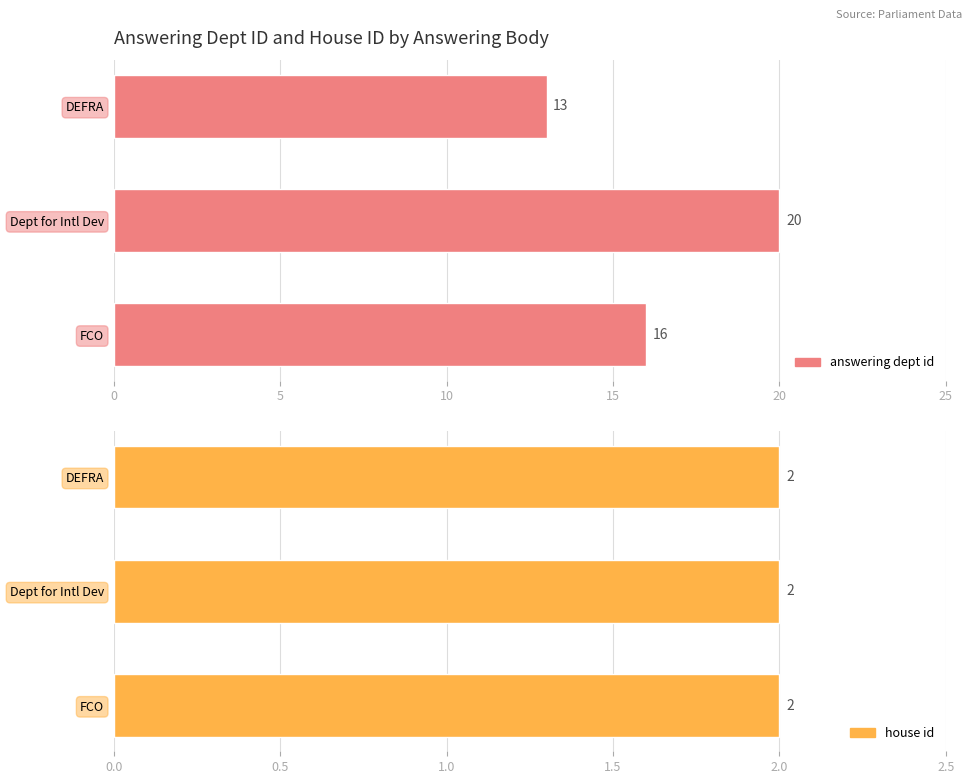

How many groups of bars are there?

3